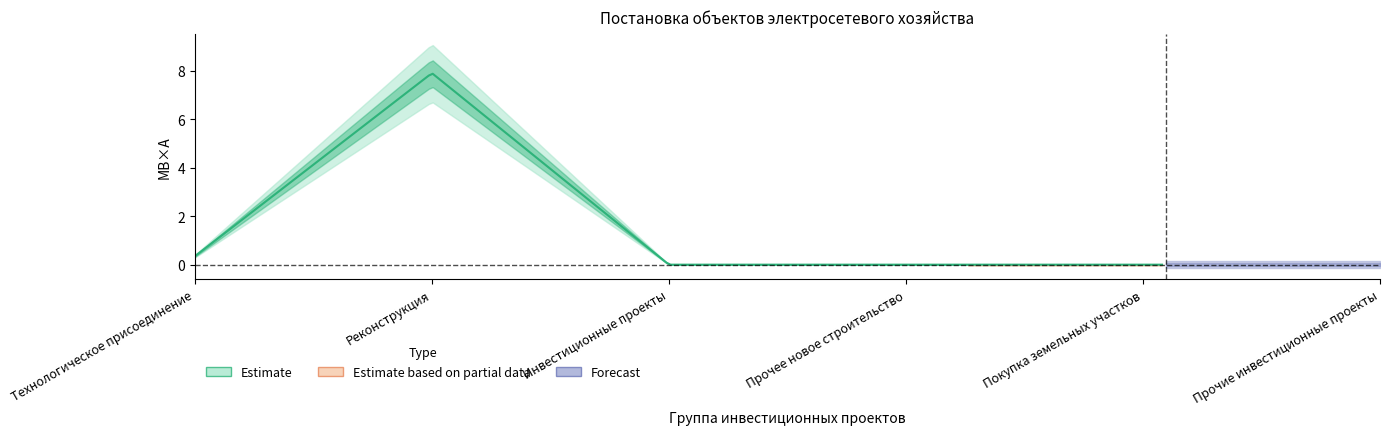

Does the chart display data point markers on the line(s)?

No